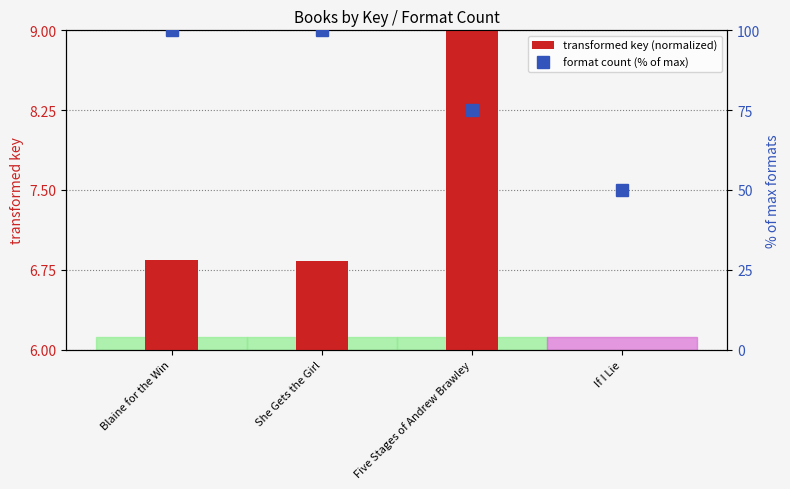

True or false: transformed key (normalized) has a value of 6.8 at Blaine for the Win.

True